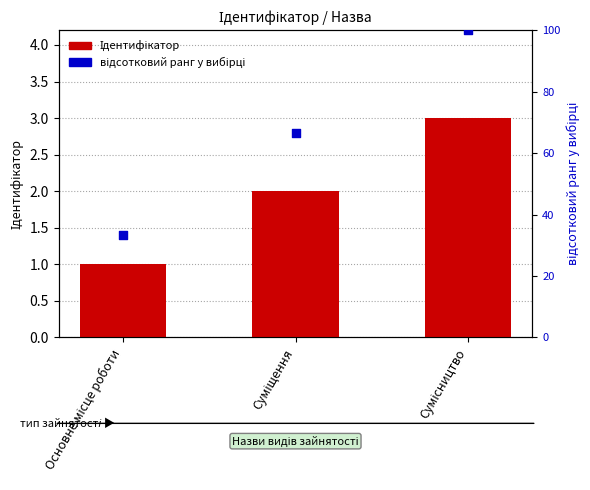

Which series contains the lowest Y value?

Ідентифікатор